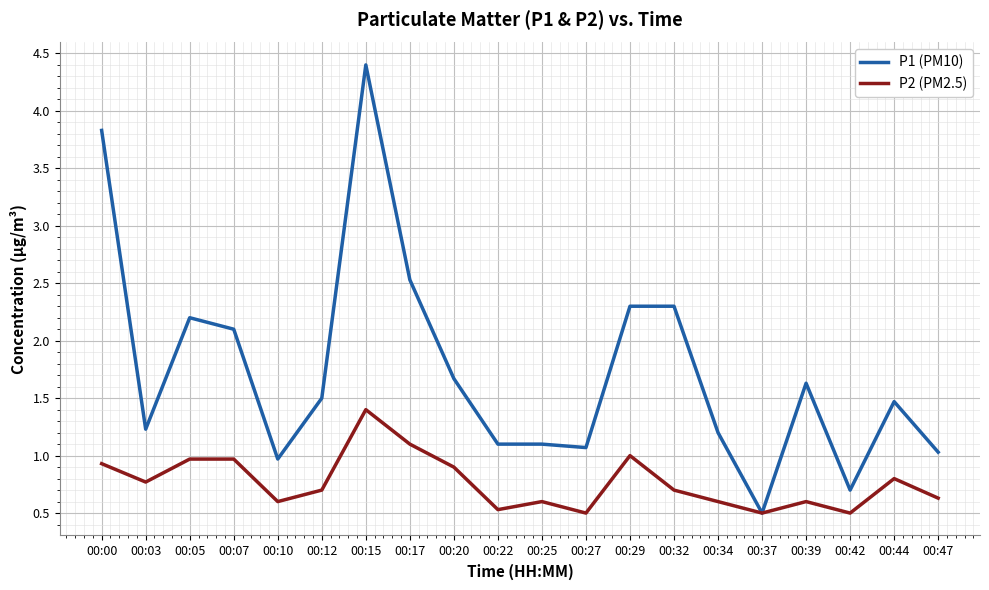

Which series changed the most between 00:07 and 00:27?

P1 (PM10)